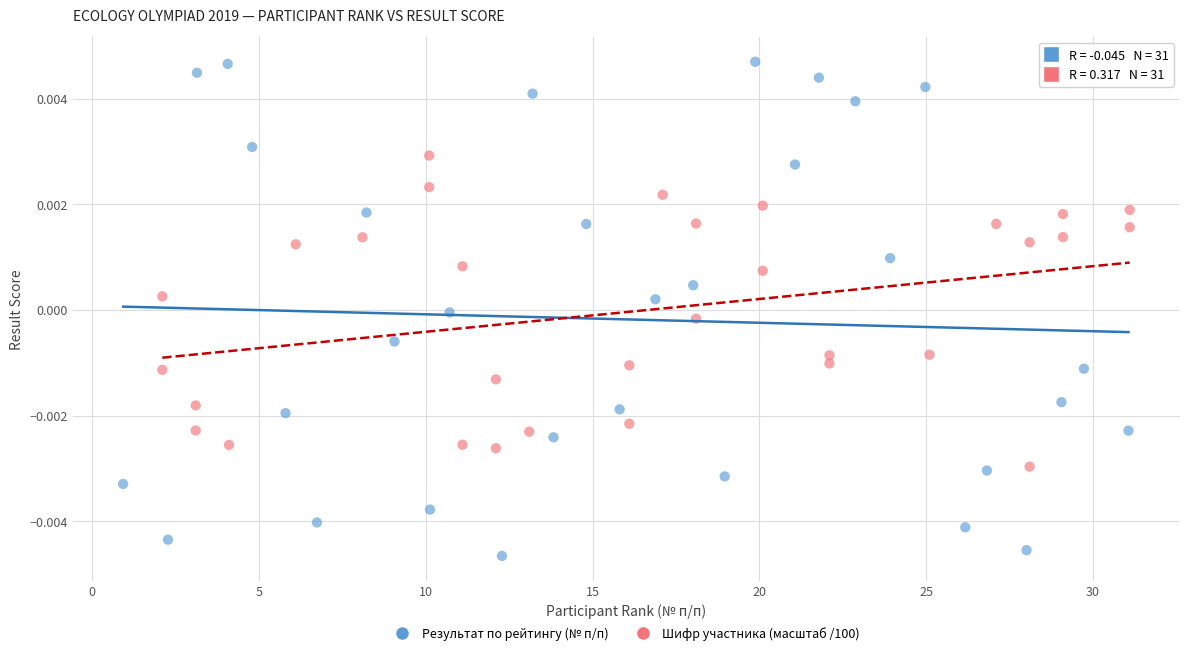

Which series has the largest Y range (max minus min)?

Результат по рейтингу (№ п/п)